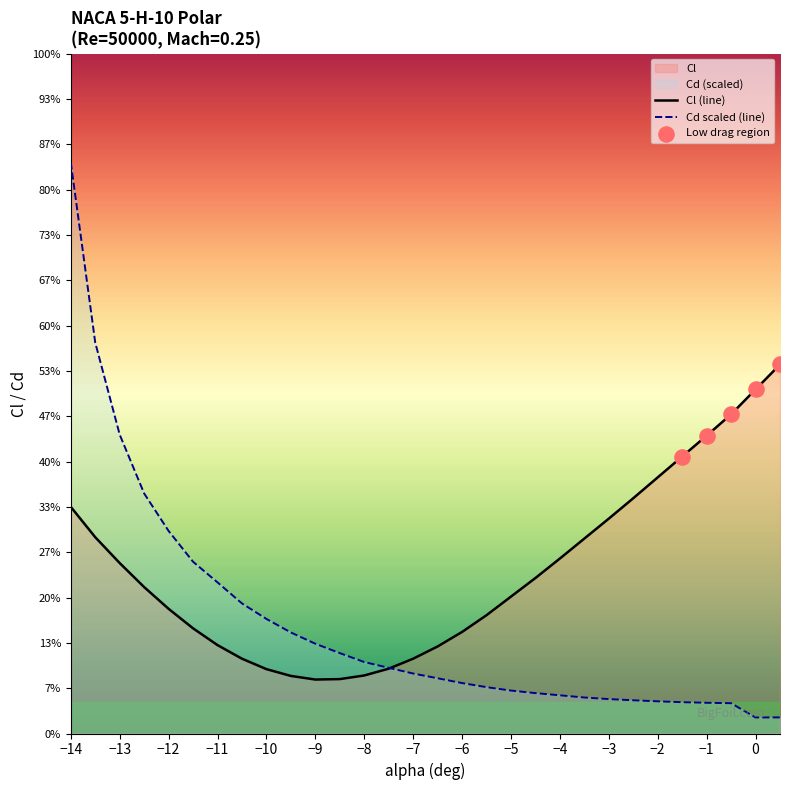

What is the total value across all series at -5?

-1.0